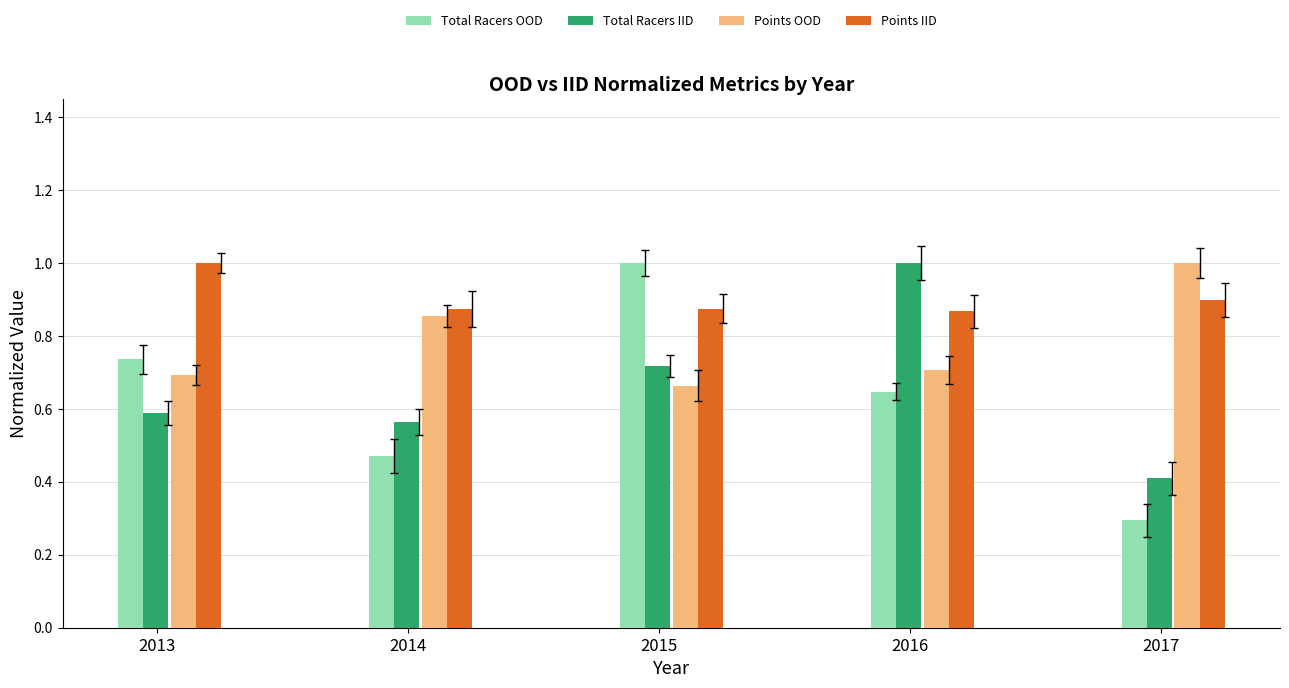

What is the difference between the maximum and second lowest values in the Points IID series?

0.1